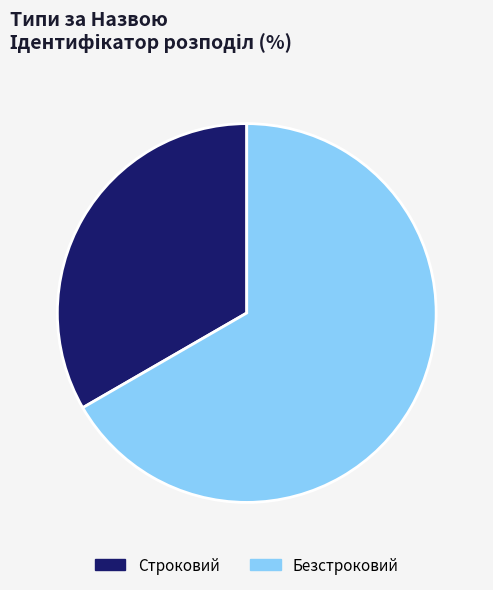

Is the sum of Строковий and Безстроковий greater than half?

Yes